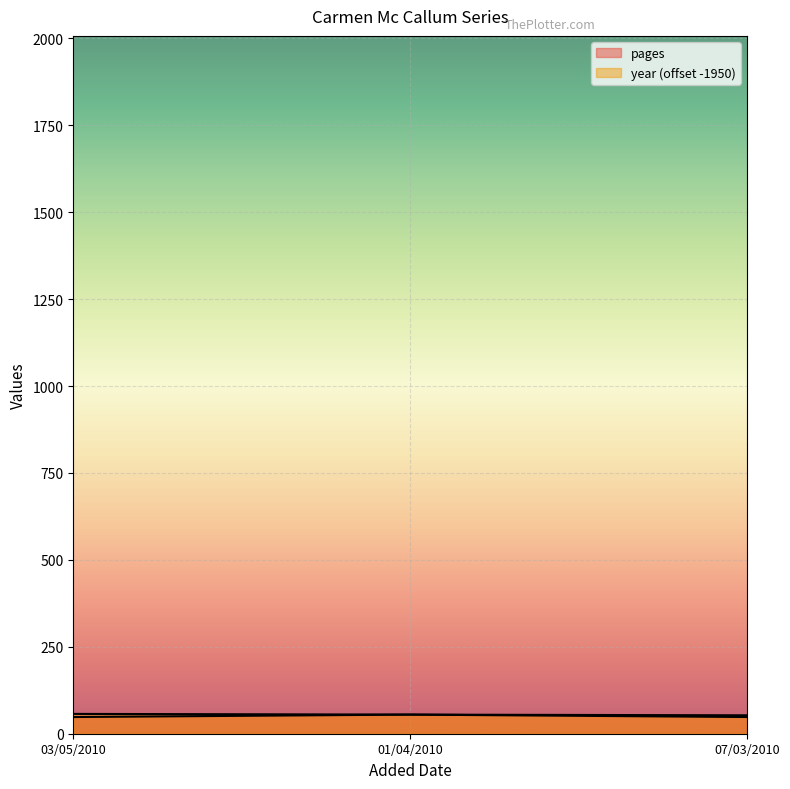

How many lines are shown in the chart?

2